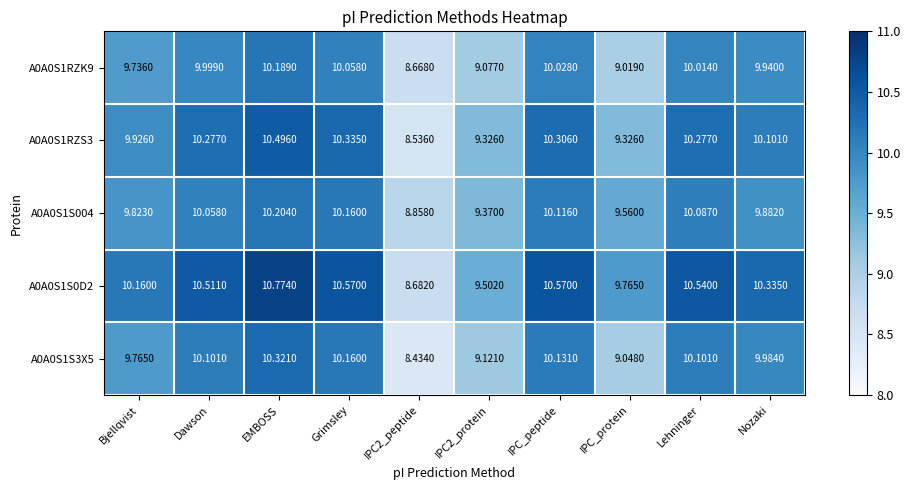

Which series changed the most between Bjellqvist and IPC2_peptide?

A0A0S1S0D2